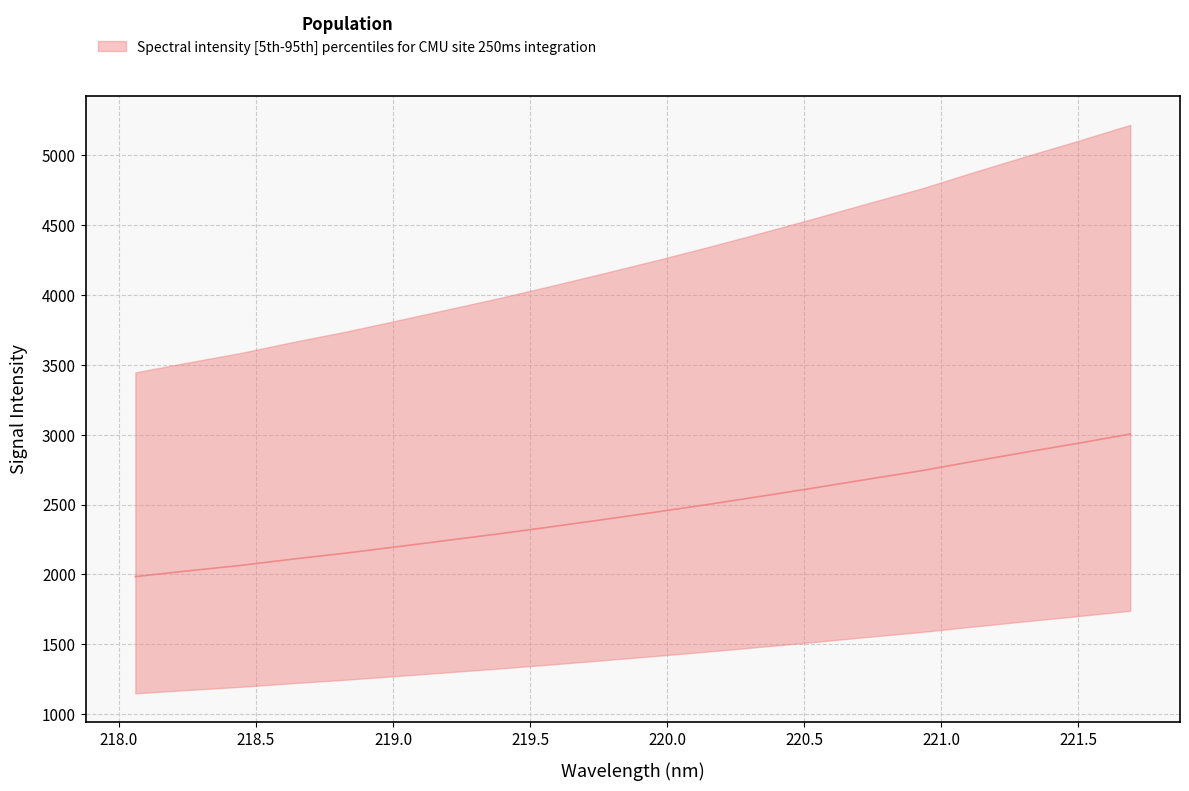

True or false: the data shows 2449.6 at 219.9712.

True